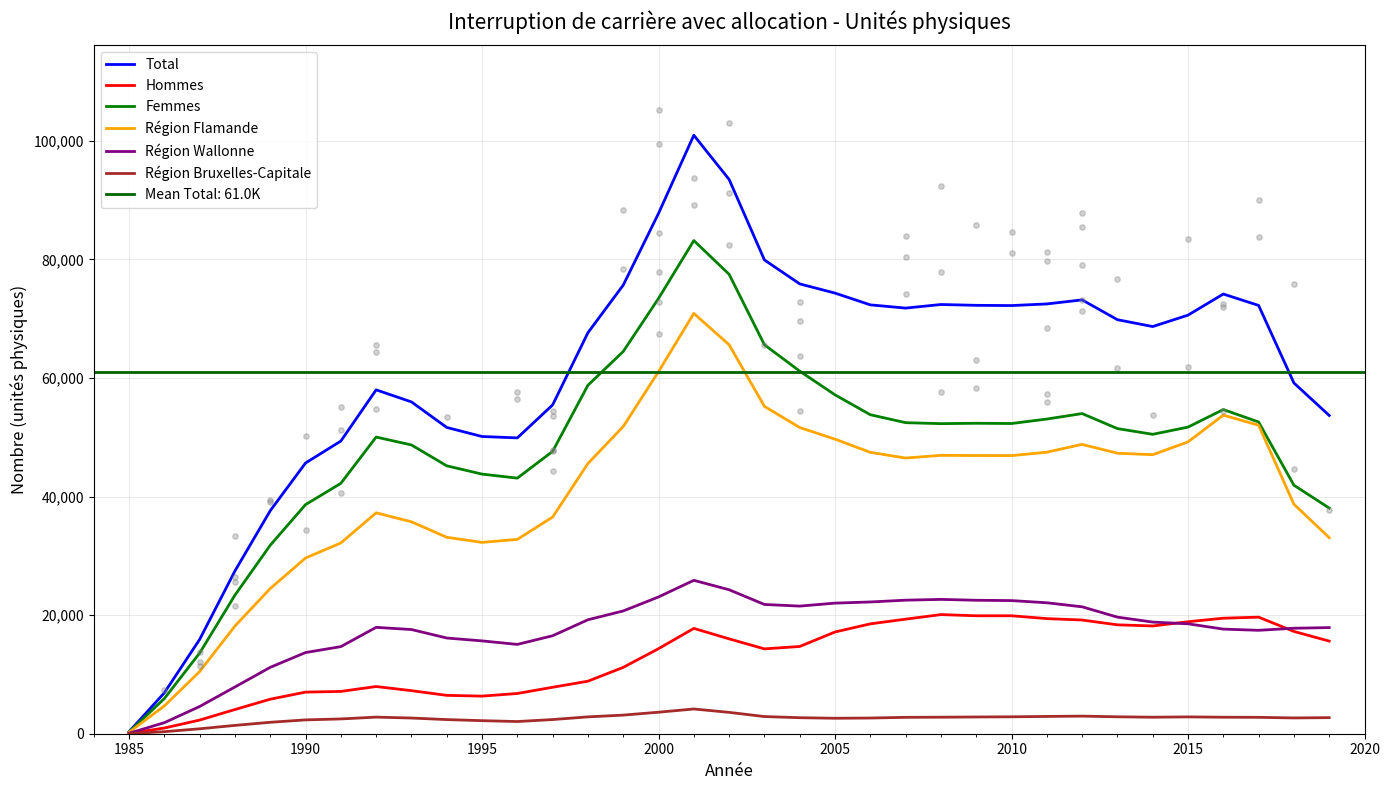

Which series has the largest total across all categories?

Total